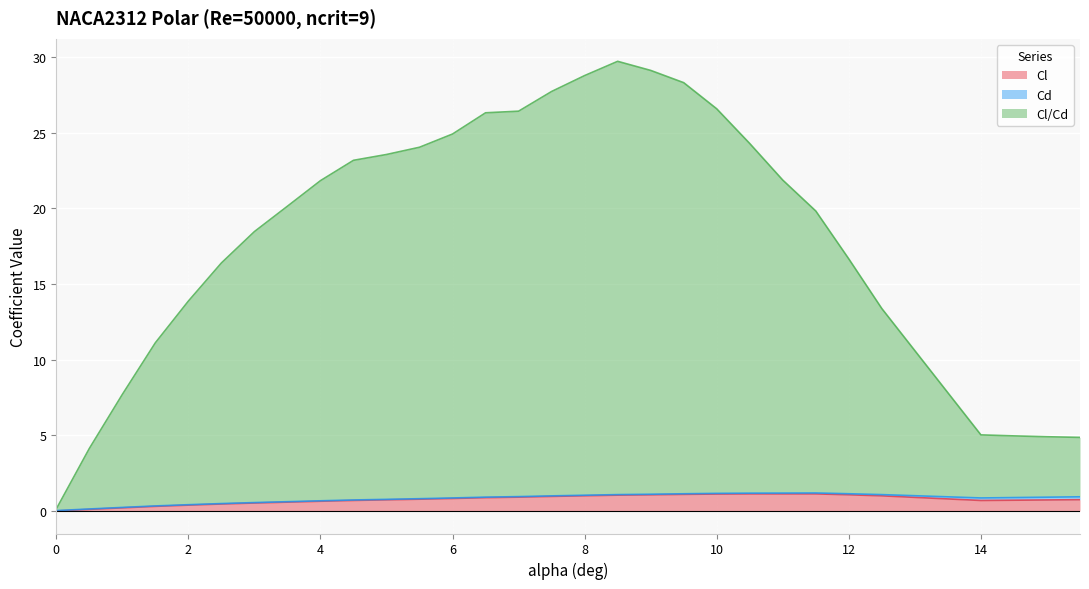

How many interior local peaks does the Cl series have?

2